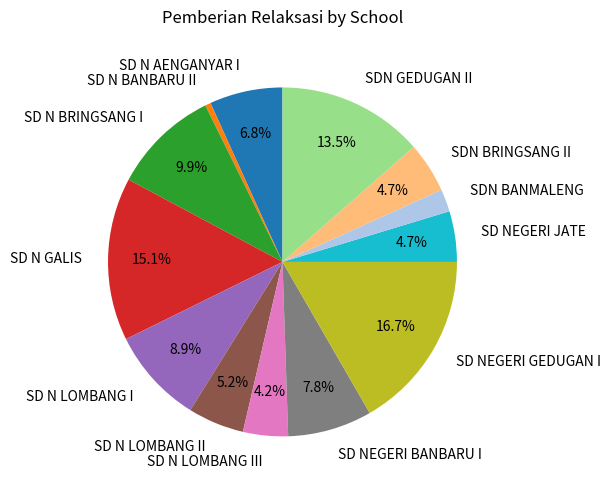

To the nearest percent, what percentage of the pie is SD N AENGANYAR I?

7%